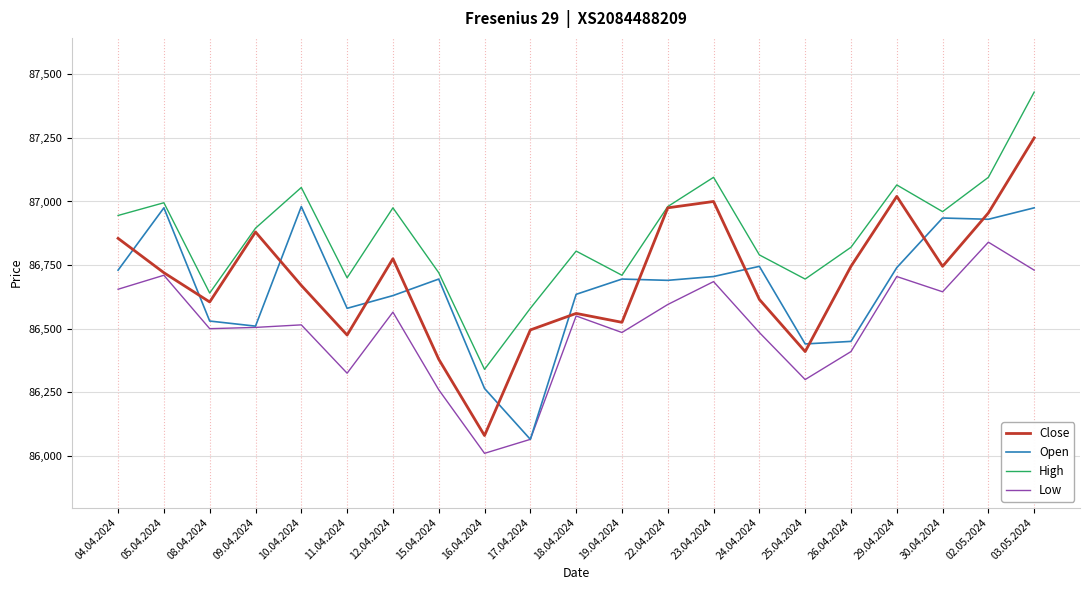

What is the sum of all Open values?

1819900